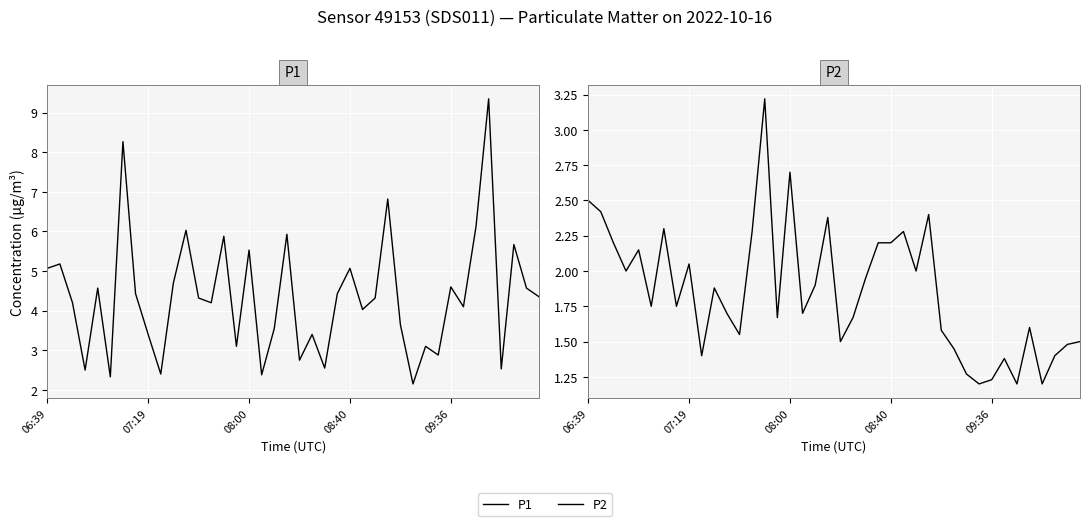

True or false: P1 and P2 cross at least once.

False